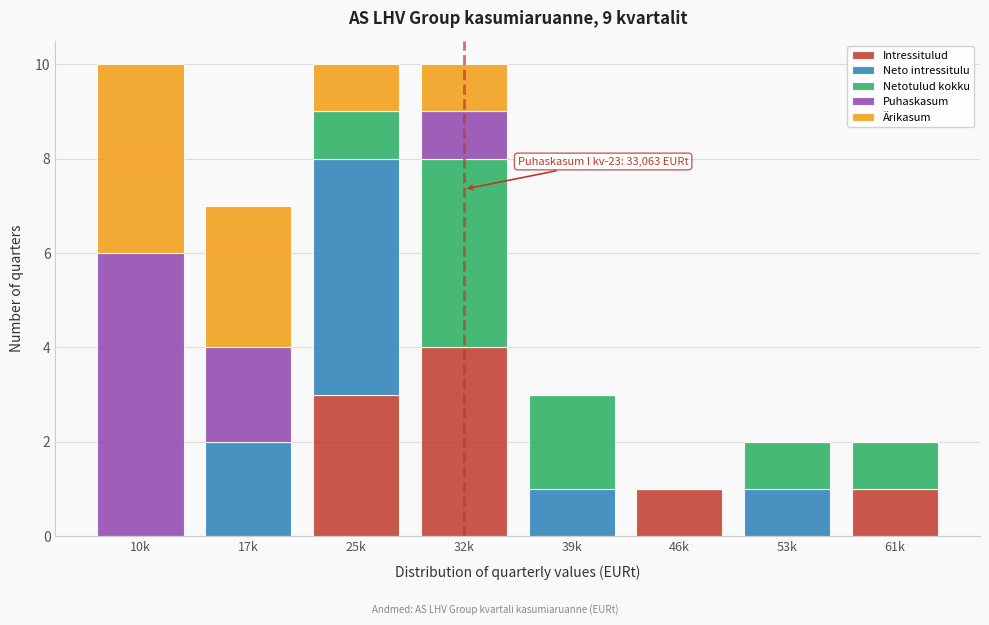

What is the total value across all series at 25k?

10